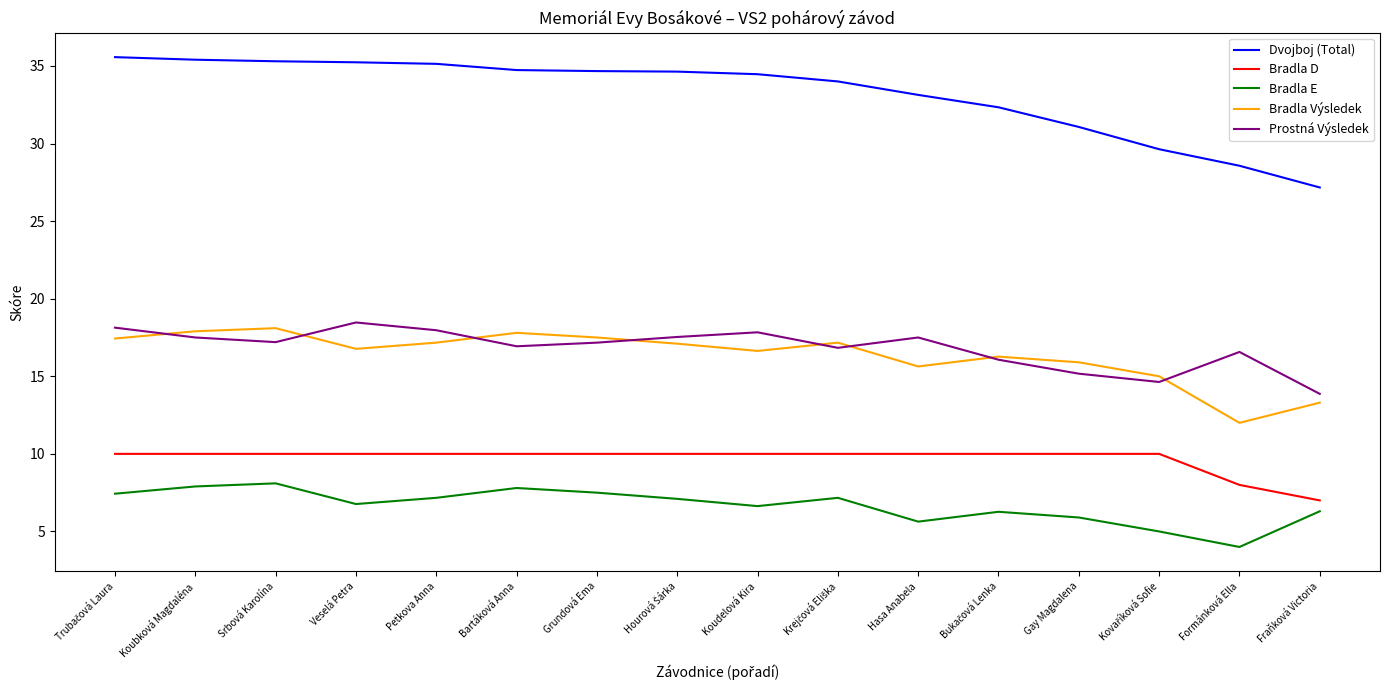

True or false: Bradla D and Bradla E intersect in this chart.

False